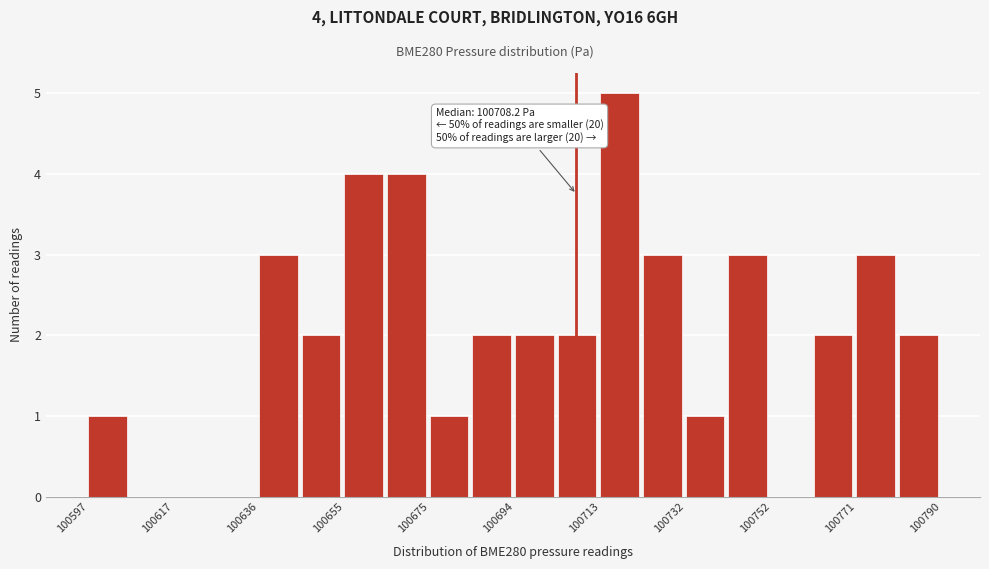

Over which range of the x-axis is the bar tallest?

100714 to 100724